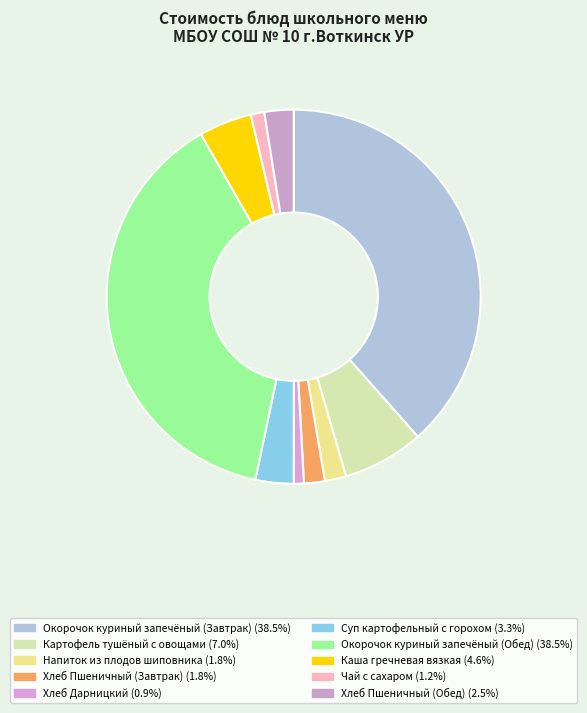

How much of the chart is everything except Окорочок куриный запечёный (Обед)?

61.5%